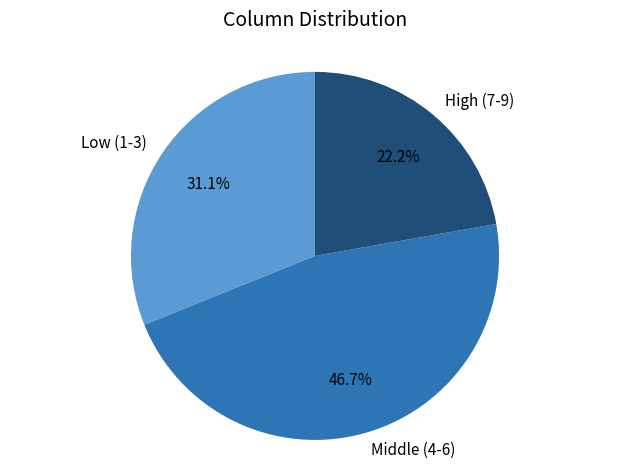

What is the smallest slice in the pie chart?

High (7-9)